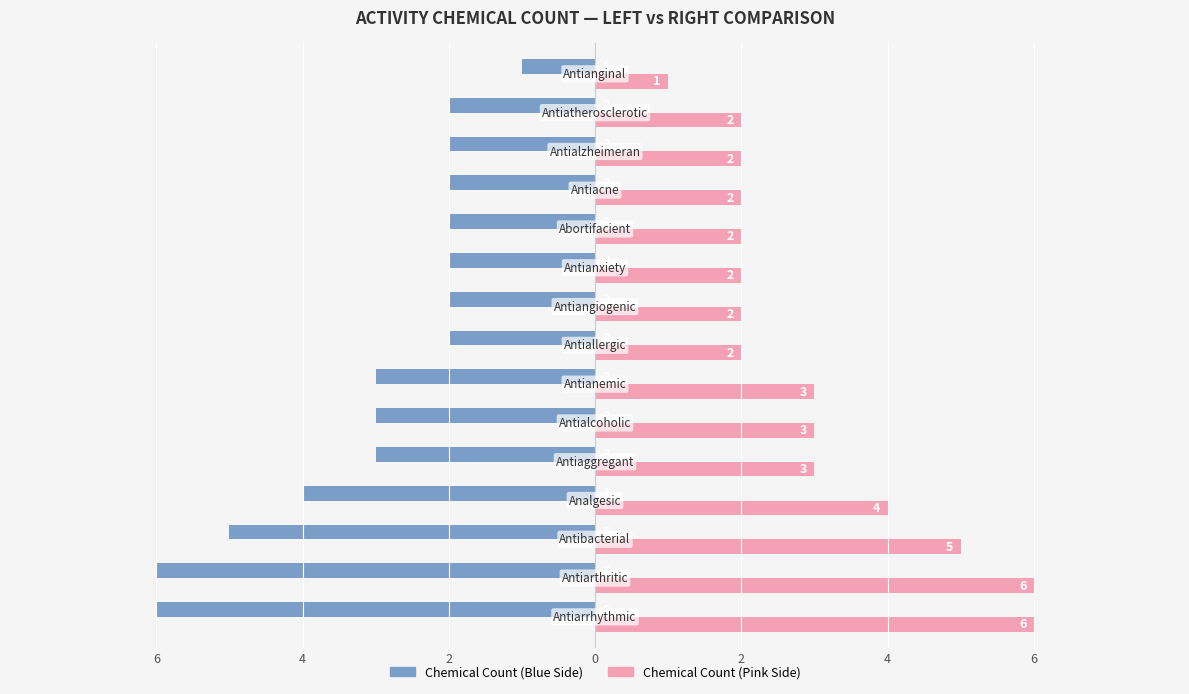

What is the value of the Chemical Count (Right) bar at the 3rd from the left?

5